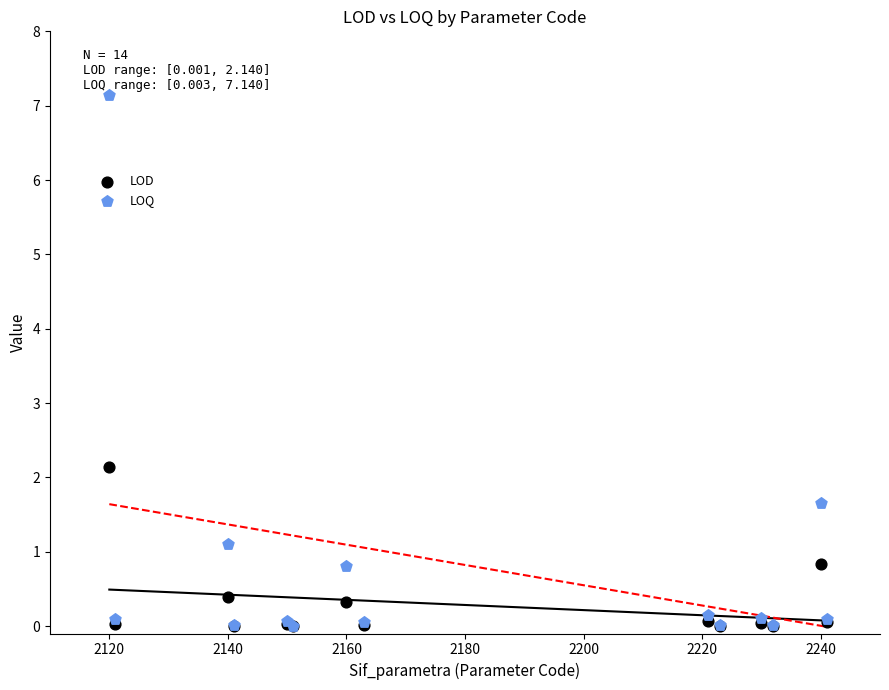

In the LOQ series, what Y value is closest to 3?

1.7